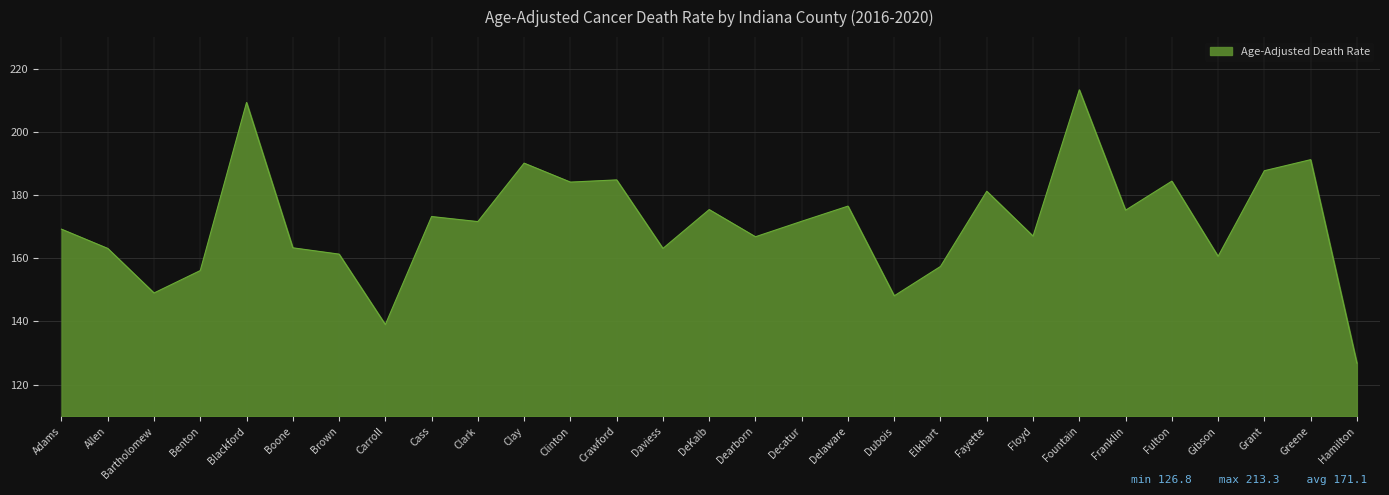

The value at Fountain is 213.3. True or false?

True